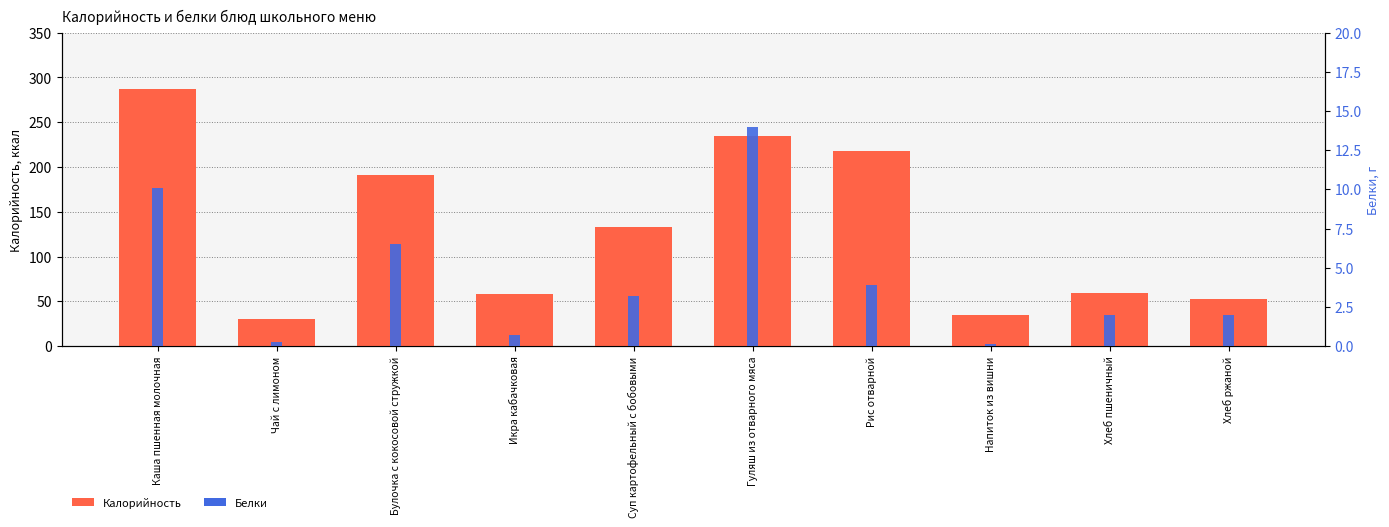

Reading left to right, what are all the values shown in this chart?

Калорийность: Каша пшенная молочная=286.8	Чай с лимоном=29.8	Булочка с кокосовой стружкой=191.2	Икра кабачковая=58.2	Суп картофельный с бобовыми=133.2	Гуляш из отварного мяса=234.2	Рис отварной=218.0	Напиток из вишни=34.3	Хлеб пшеничный=59.7	Хлеб ржаной=52.2
Белки: Каша пшенная молочная=10.1	Чай с лимоном=0.2	Булочка с кокосовой стружкой=6.5	Икра кабачковая=0.7	Суп картофельный с бобовыми=3.2	Гуляш из отварного мяса=14.0	Рис отварной=3.9	Напиток из вишни=0.1	Хлеб пшеничный=2.0	Хлеб ржаной=2.0